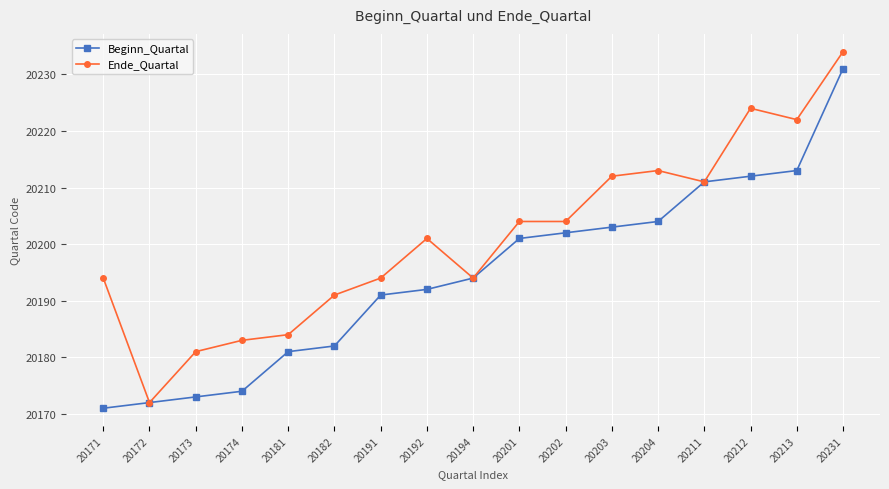

What is the difference between the highest and lowest values at 20212?

12